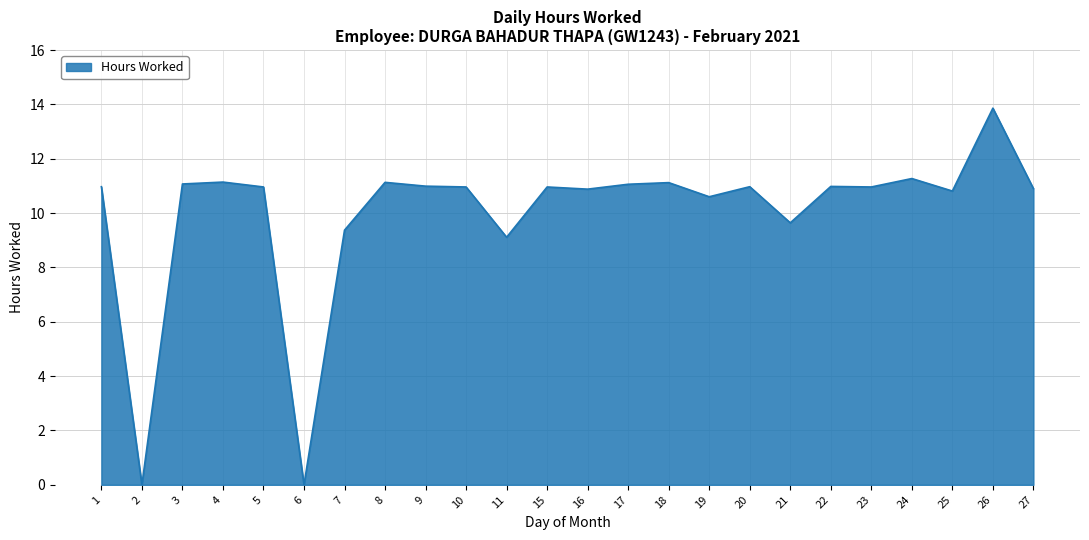

What is the change in value from 2 to 5?

+11.0